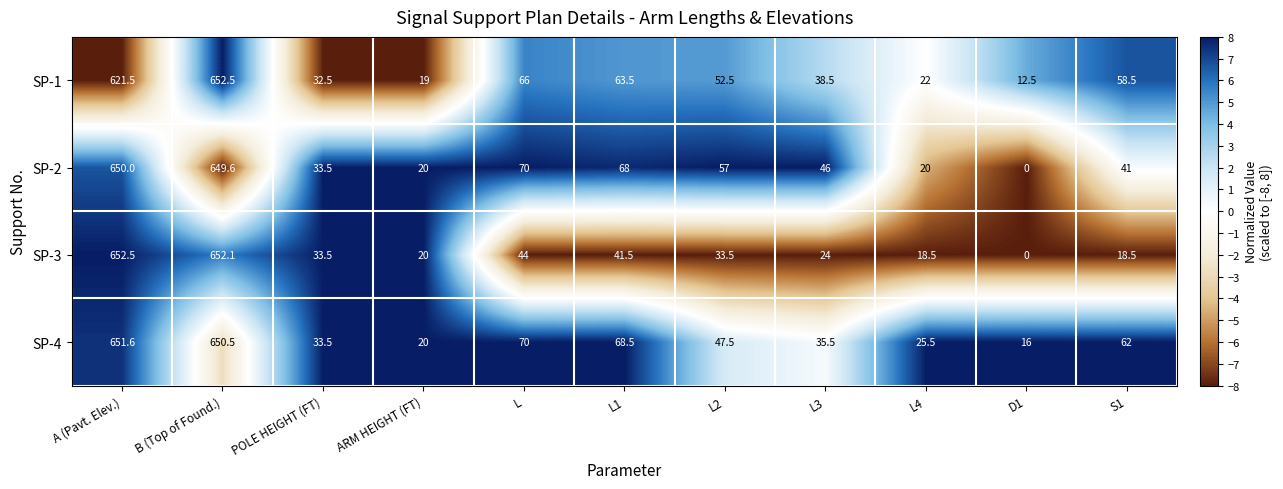

The SP-4 series shows 406.9 at A (Pavt. Elev.). True or false?

False